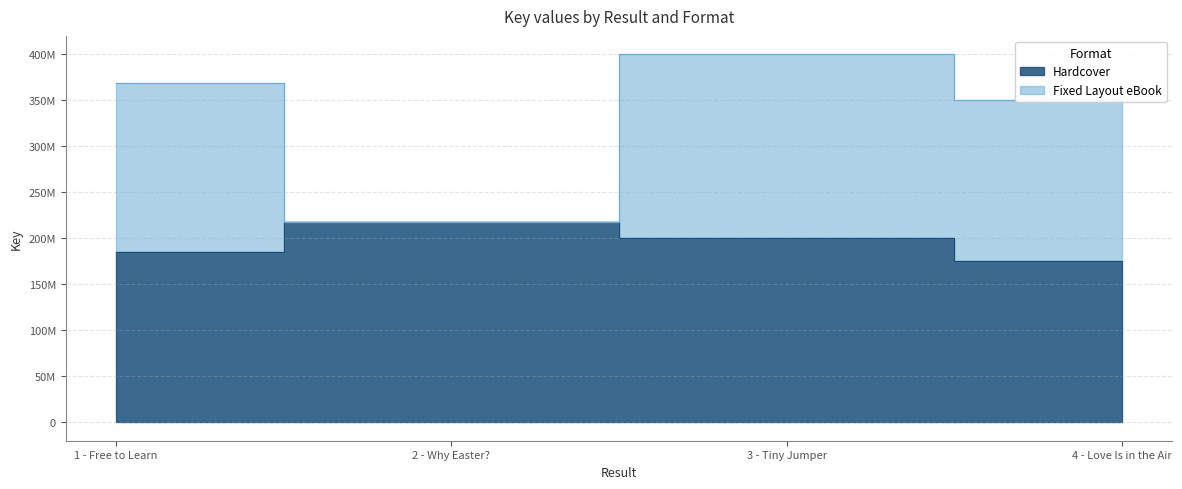

Which series has the widest spread of values?

Fixed Layout eBook